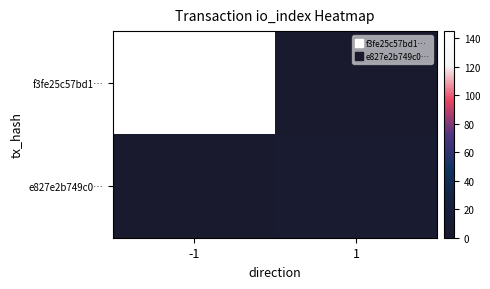

At which category is the sum across all series the highest?

-1